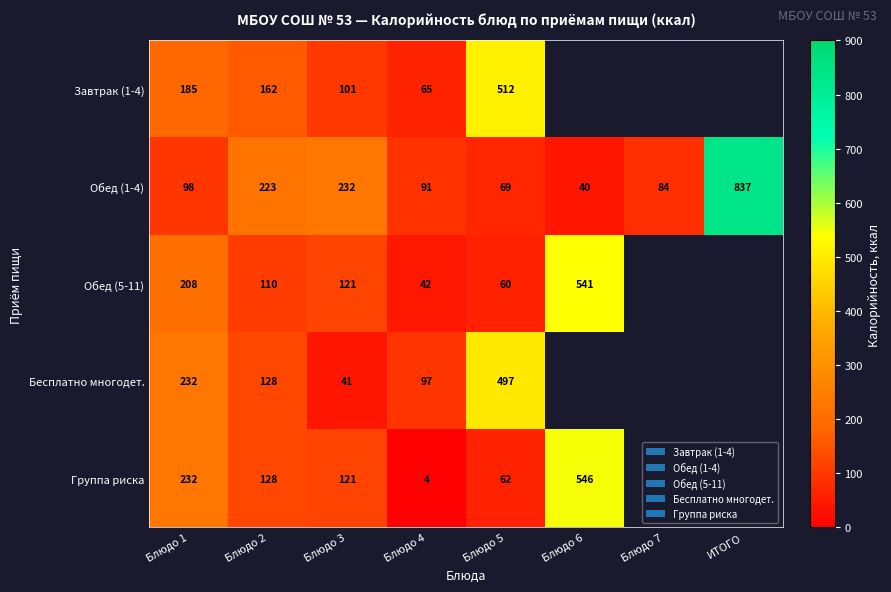

What is the difference between the Группа риска values at Блюдо 3 and Блюдо 2?

7